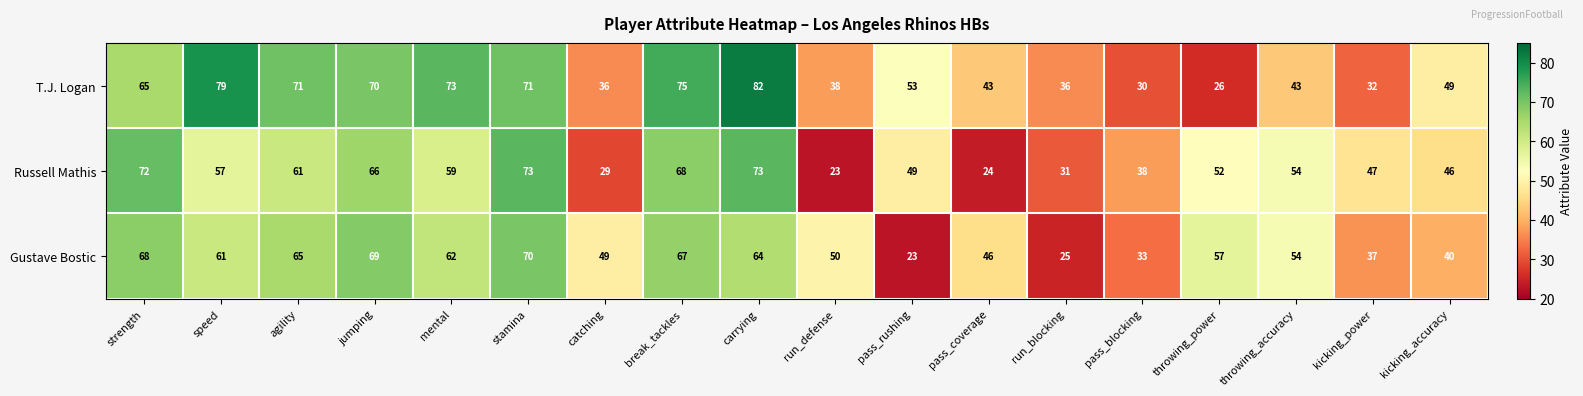

What is the sum of the Russell Mathis values at kicking_accuracy and jumping?

112